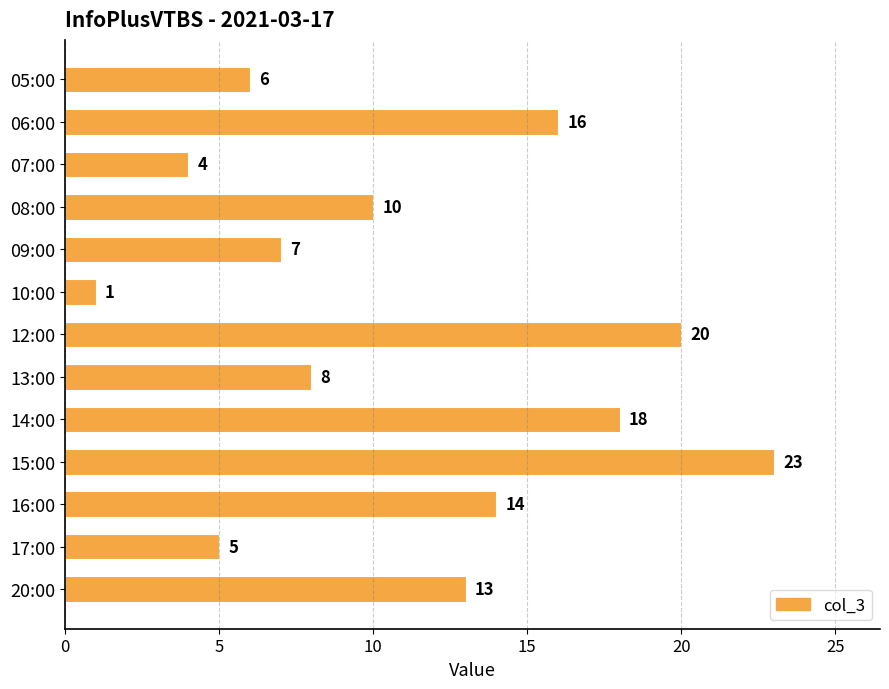

Between 16:00 and 20:00, which is larger?

16:00